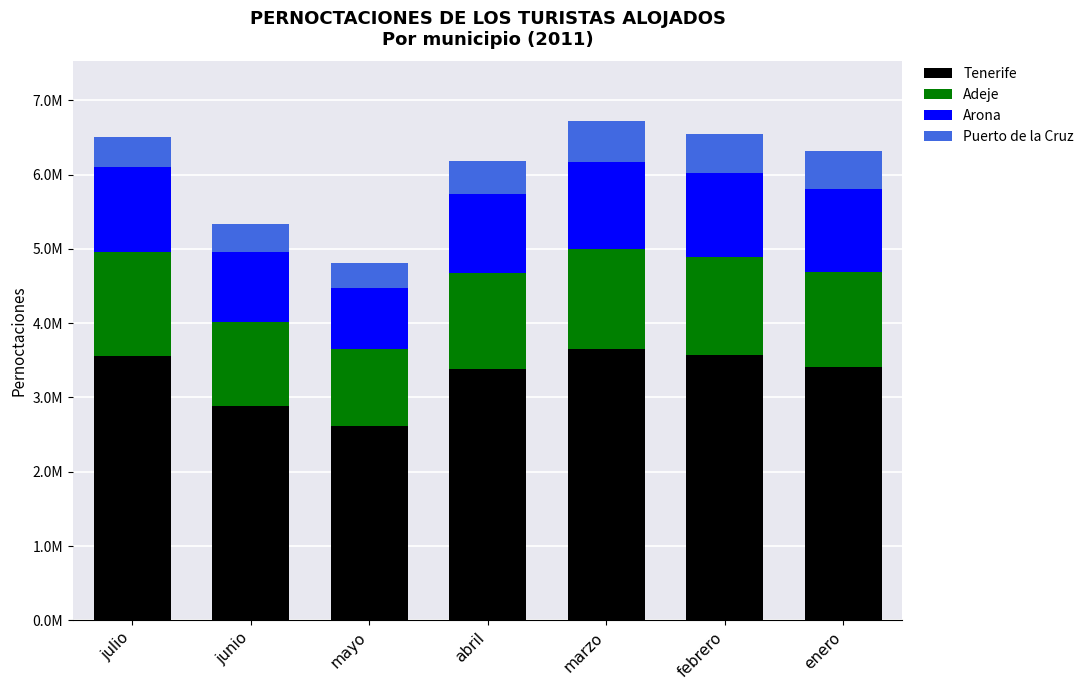

Does the chart contain stacked bars?

Yes